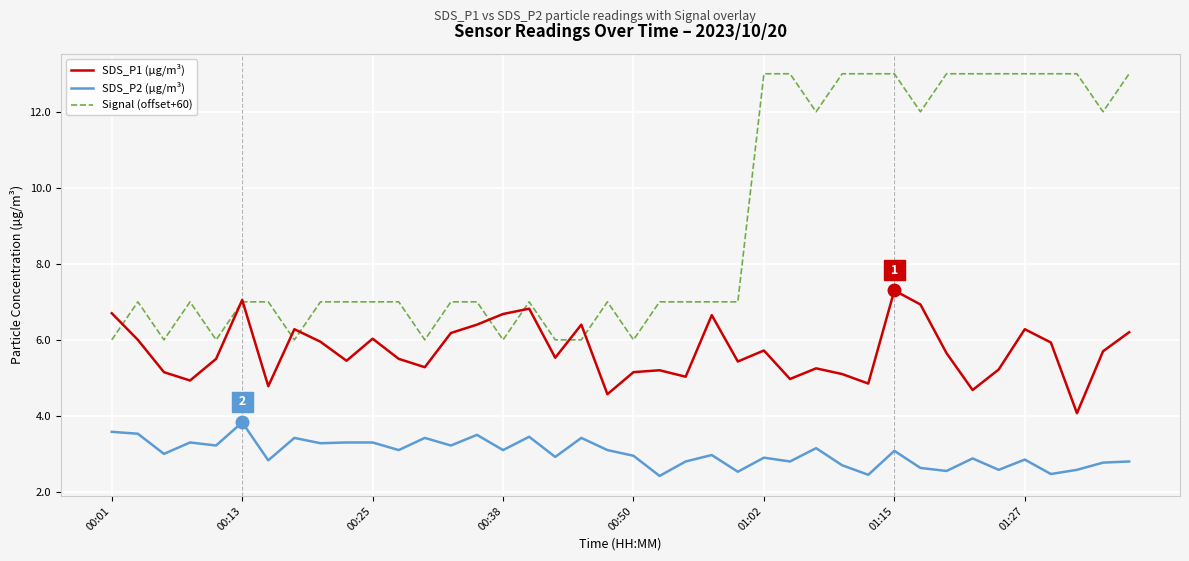

What is the highest value of the Signal (offset+60) series?

13.0